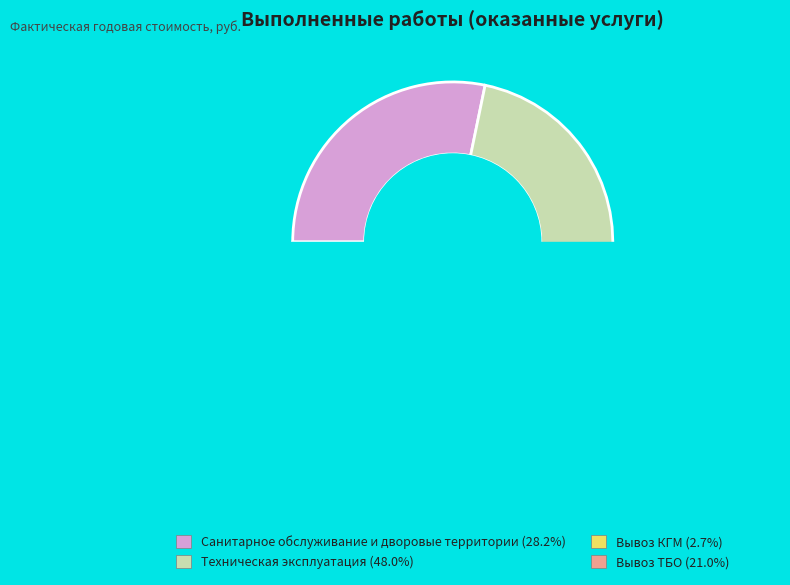

What is the change in value from Санитарное обслуживание и дворовые территории to Техническая эксплуатация?

+332094.1